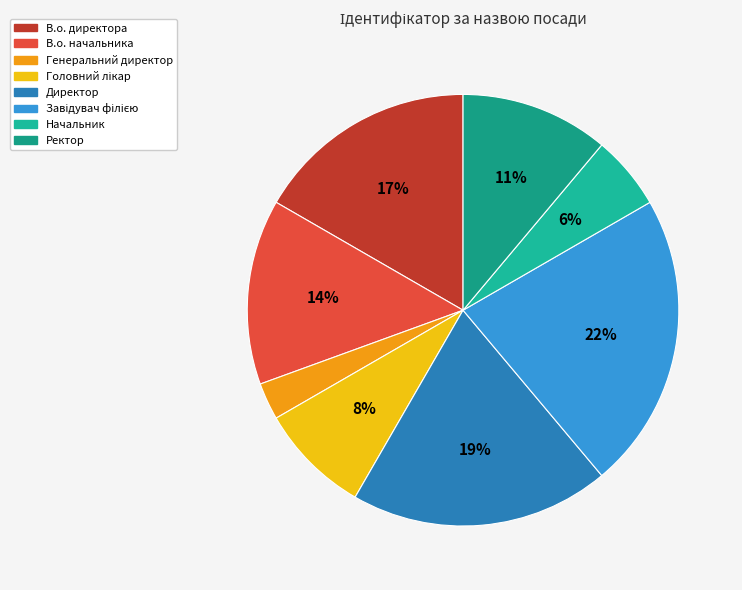

Is there any slice that represents more than half of the pie?

No